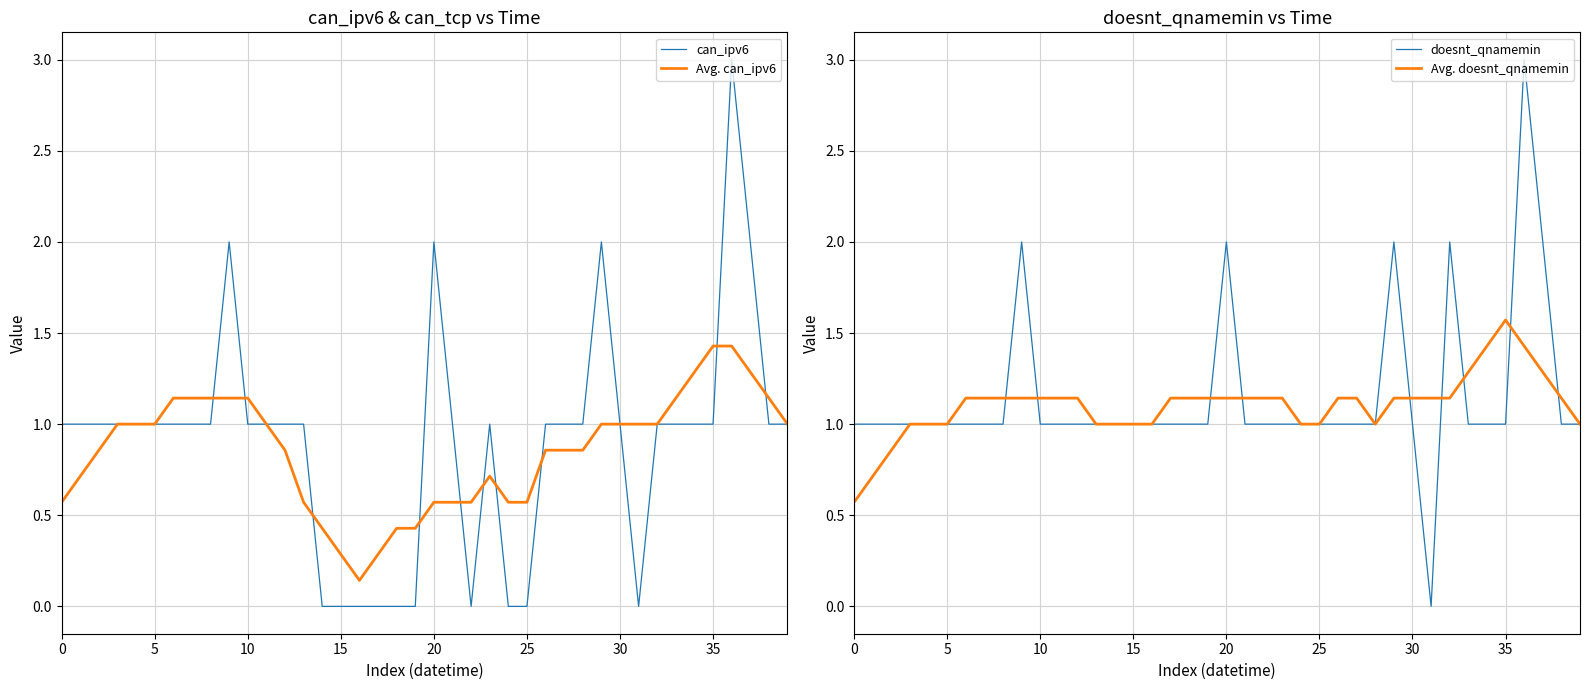

What is the highest value of the can_ipv6 series?

3.0